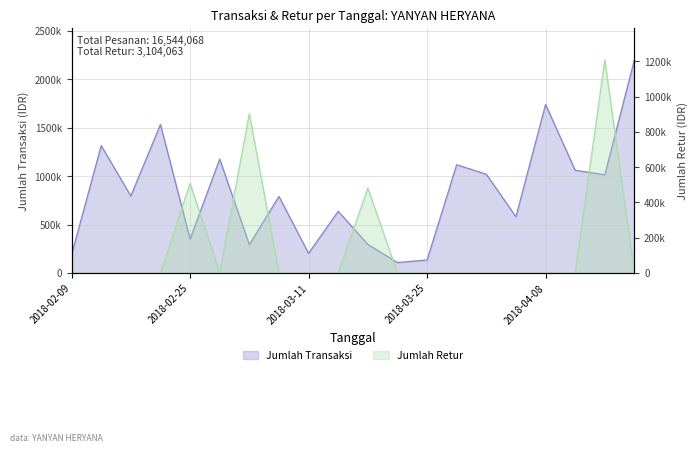

How many intersections are there between Jumlah Transaksi and Jumlah Retur?

8